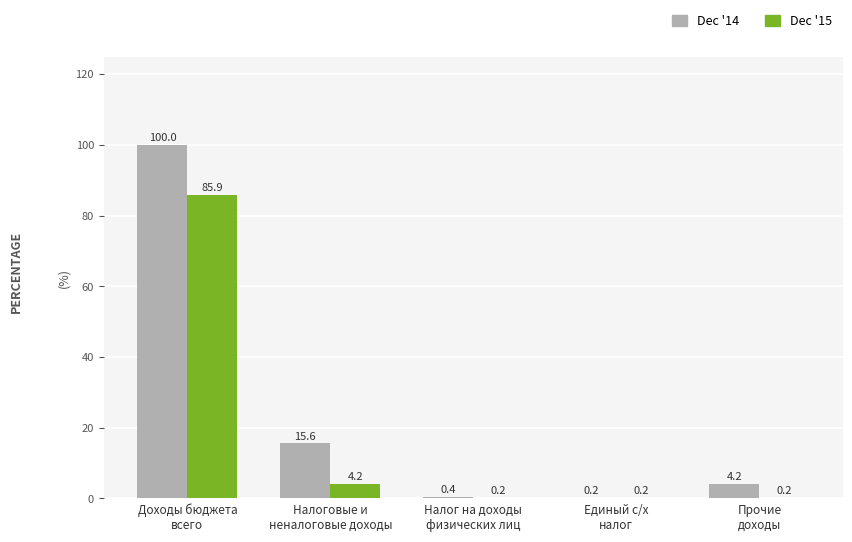

What is the greatest value displayed?

100.0